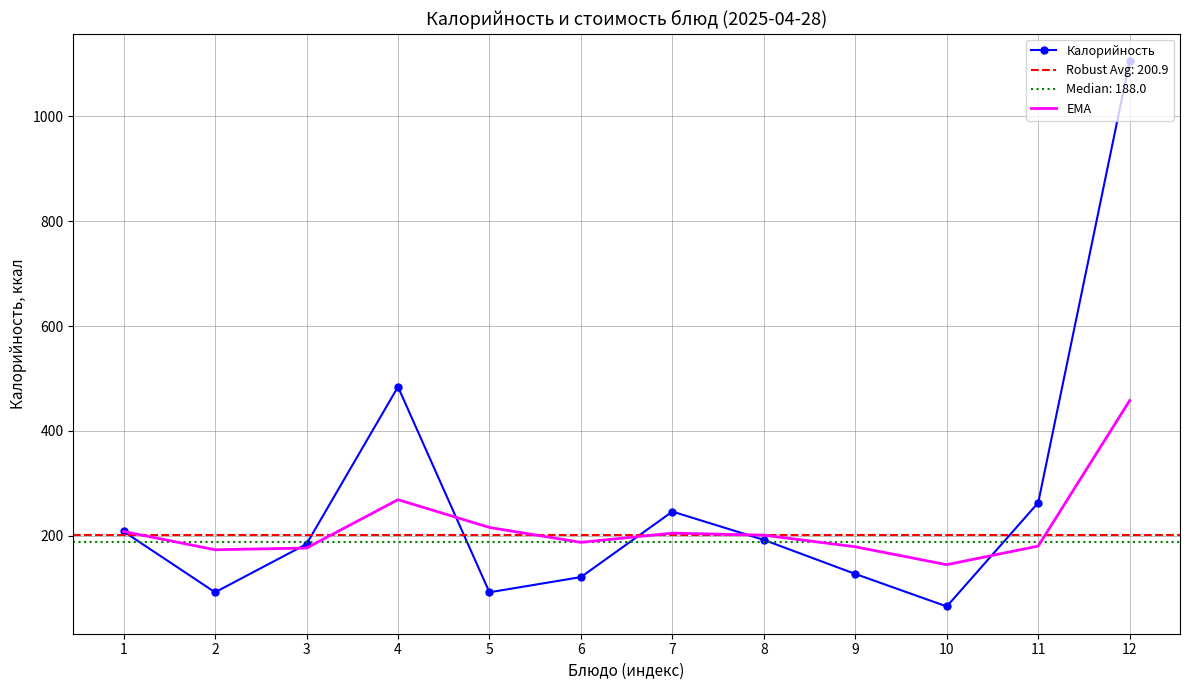

At which label does Калорийность reach its peak?

12